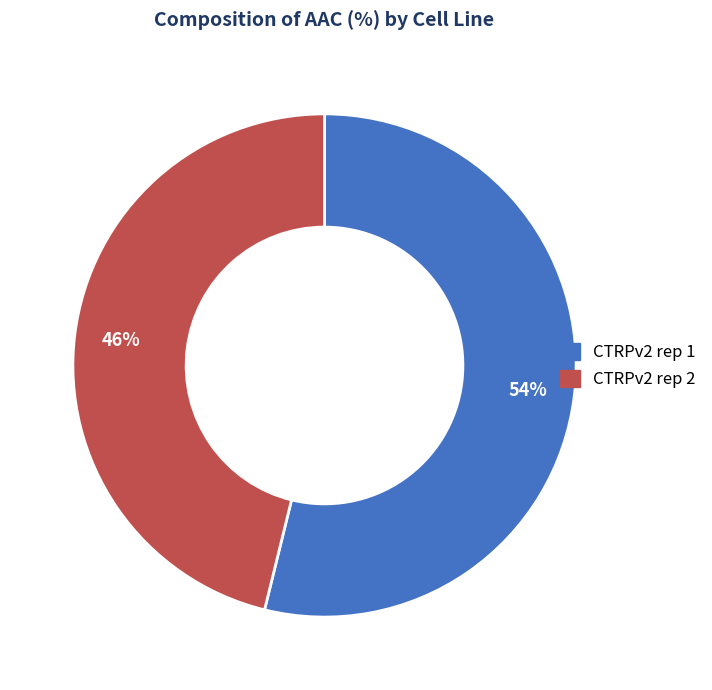

How many segments does this pie chart have?

2